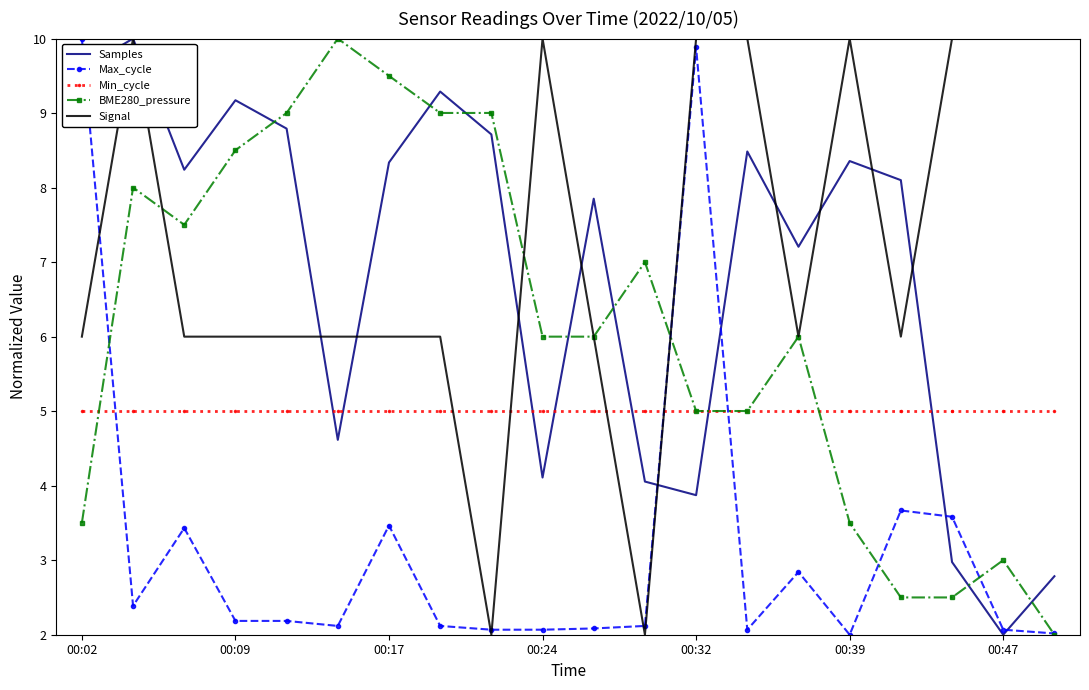

What is the greatest value displayed?

10.0